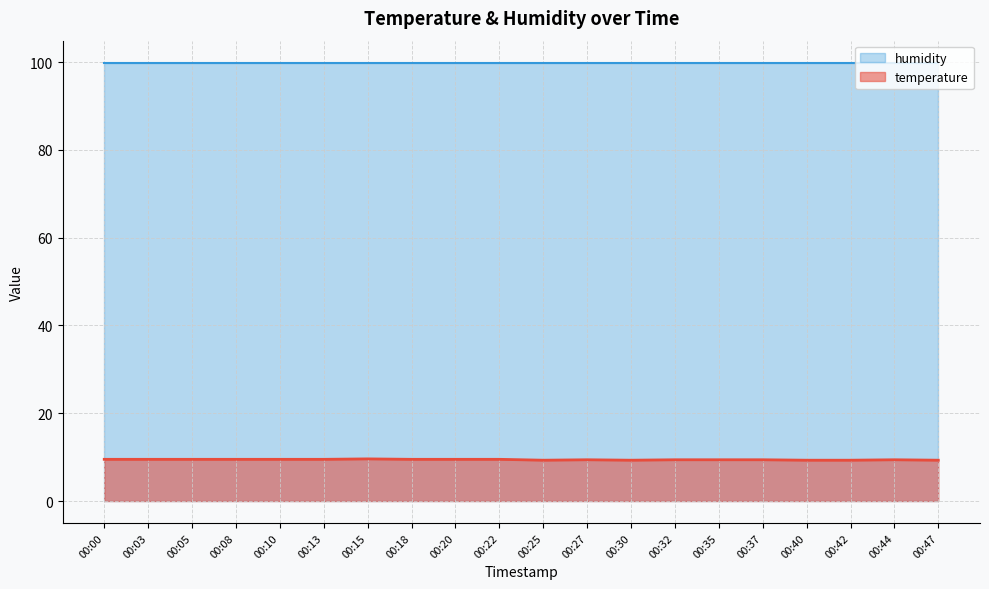

What is the sum of all values?

188.6